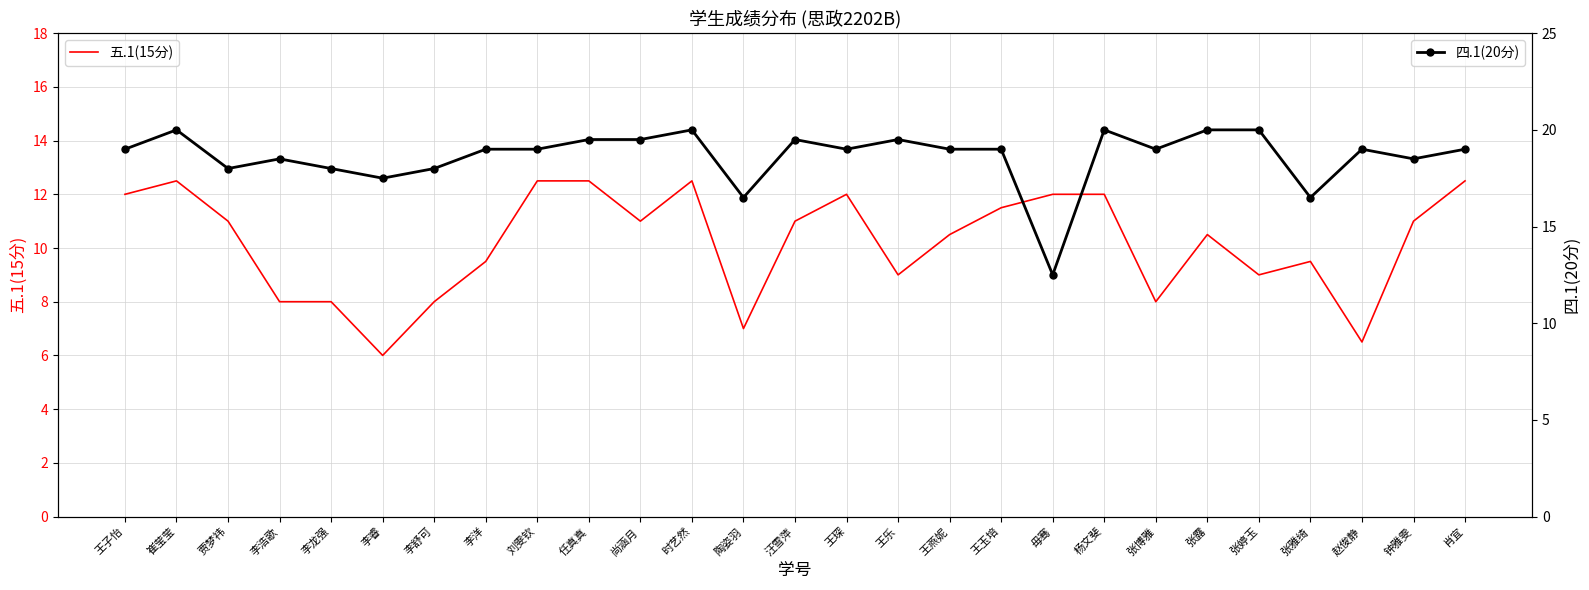

Reading right to left, list all the values displayed in this chart.

五.1(15分): 12.5	11.0	6.5	9.5	9.0	10.5	8.0	12.0	12.0	11.5	10.5	9.0	12.0	11.0	7.0	12.5	11.0	12.5	12.5	9.5	8.0	6.0	8.0	8.0	11.0	12.5	12.0
四.1(20分): 19.0	18.5	19.0	16.5	20.0	20.0	19.0	20.0	12.5	19.0	19.0	19.5	19.0	19.5	16.5	20.0	19.5	19.5	19.0	19.0	18.0	17.5	18.0	18.5	18.0	20.0	19.0